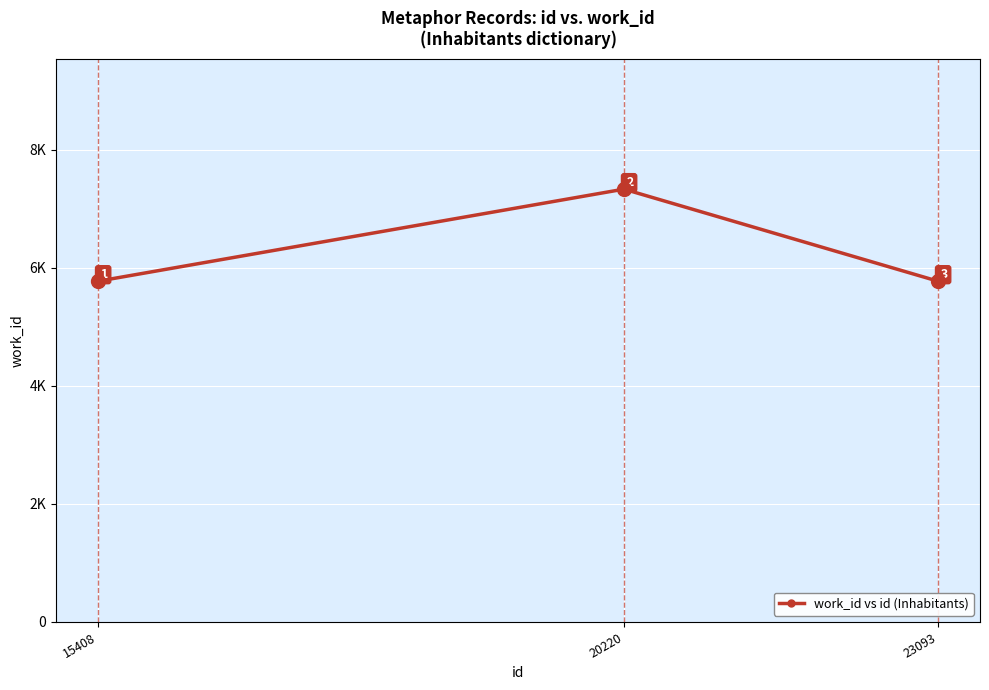

What is the change in value from 20220 to 23093?

-1560